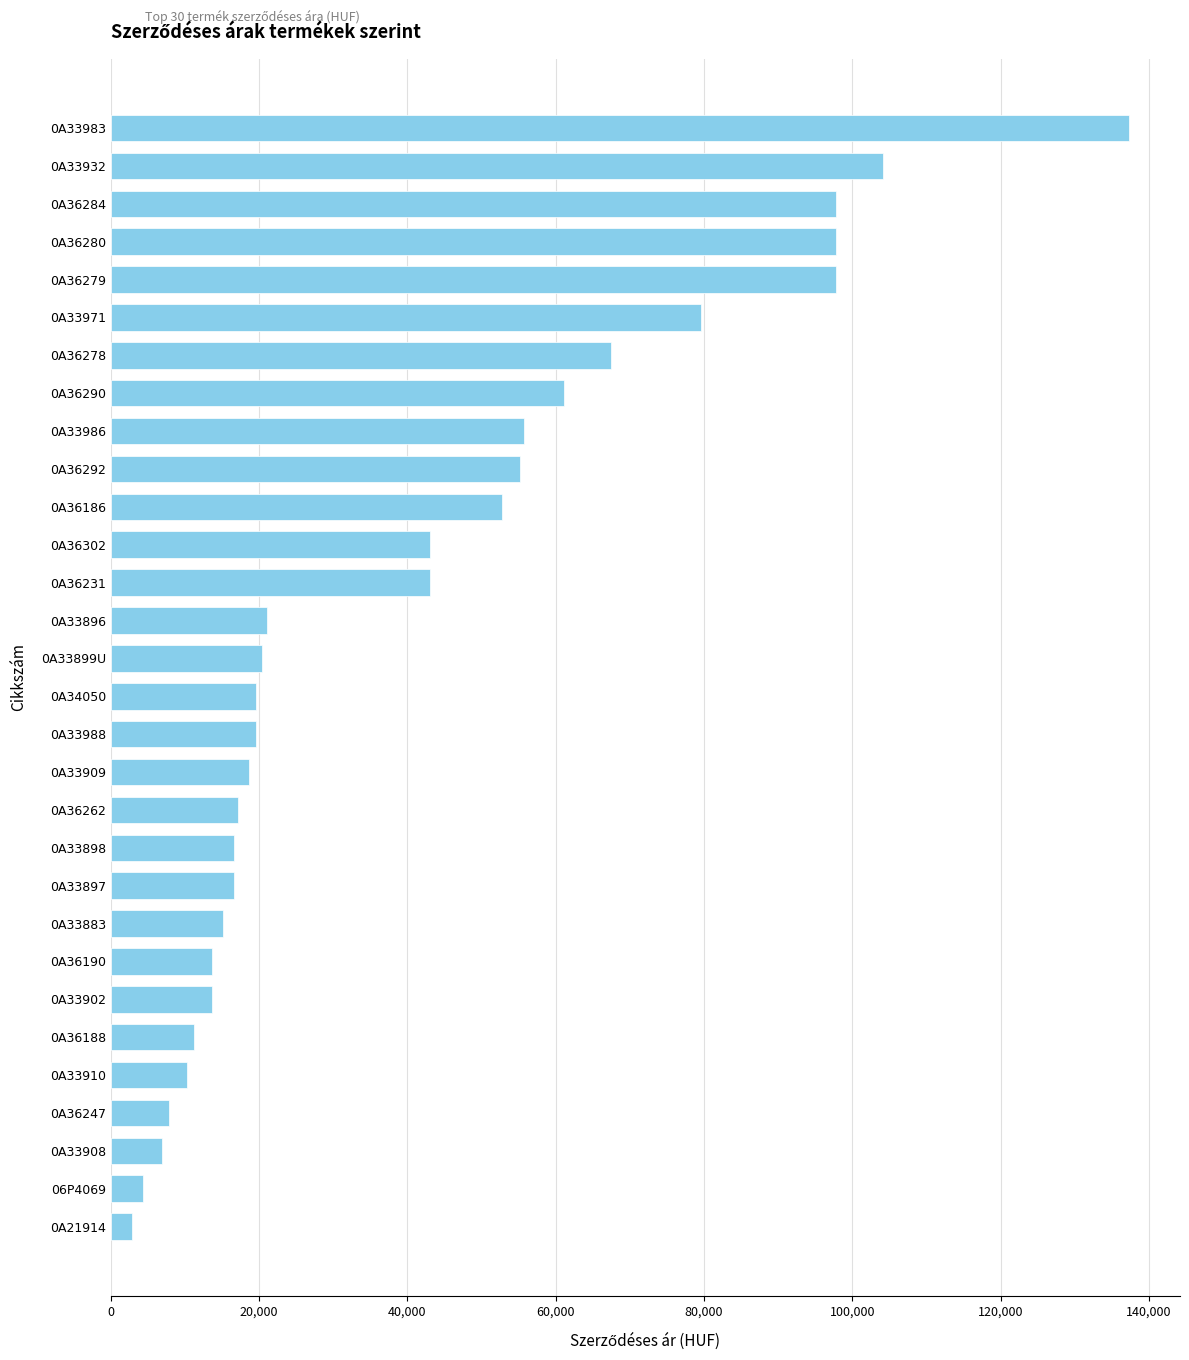

What is the change in value from 0A33897 to 0A36280?

+81137